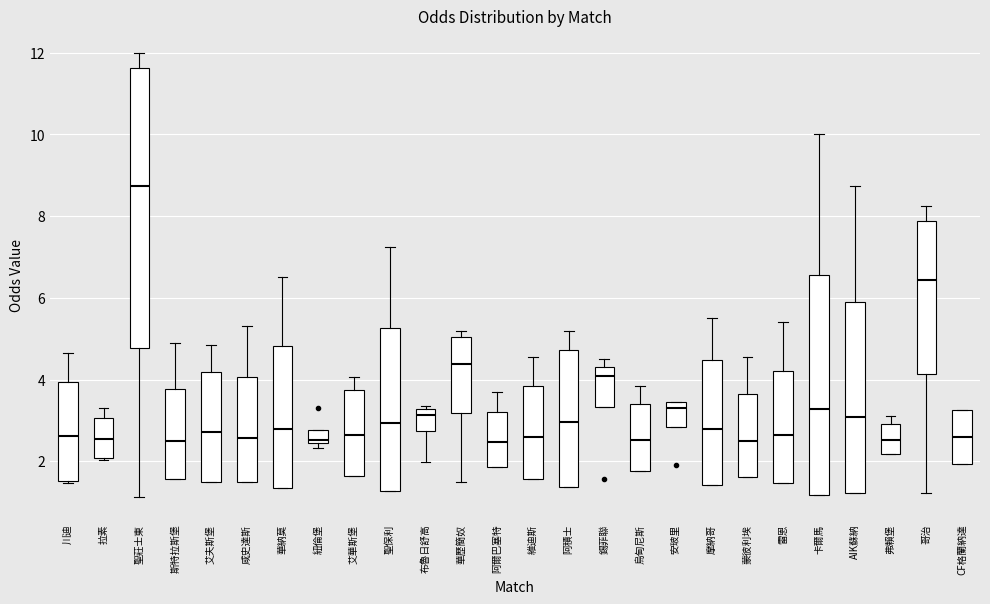

Where is the upper edge of the box for 咸史達斯 on the y-axis? The values are not printed on the chart, so give them approximately, as read against the axis.

4.0